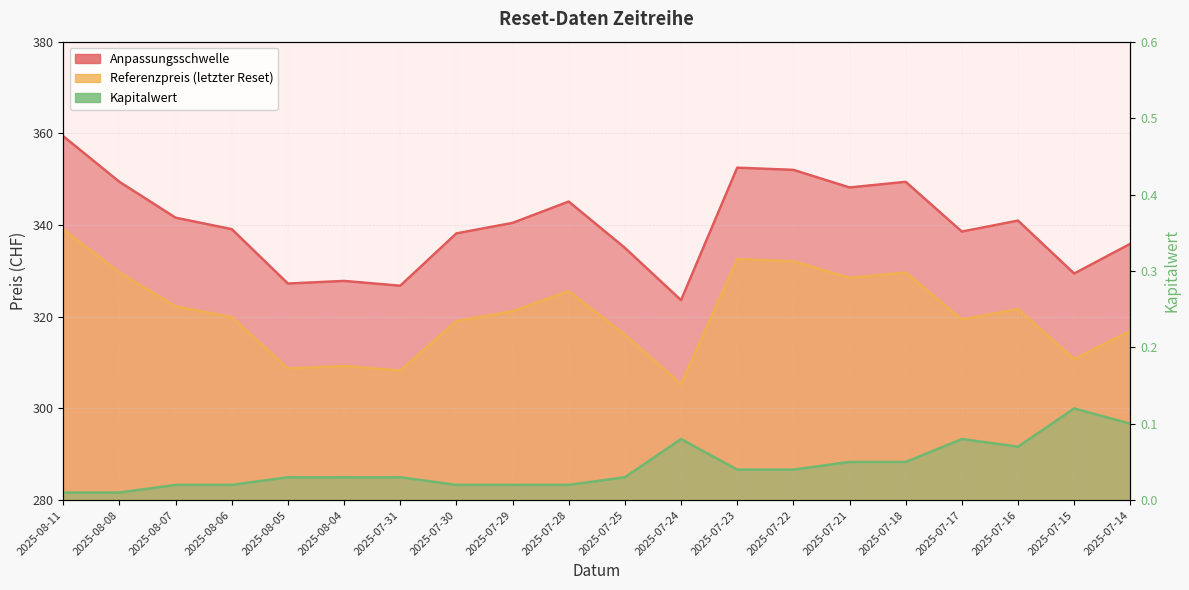

Reading right to left, list all the values displayed in this chart.

Anpassungsschwelle: 335.9	329.4	341.0	338.6	349.4	348.2	352.0	352.5	323.6	335.0	345.1	340.5	338.2	326.8	327.8	327.2	339.1	341.6	349.4	359.4
Referenzpreis: 316.9	310.8	321.7	319.4	329.6	328.5	332.1	332.6	305.3	316.1	325.6	321.2	319.0	308.3	309.3	308.7	319.9	322.3	329.6	339.0
Kapitalwert: 0.1	0.1	0.1	0.1	0.1	0.1	0.0	0.0	0.1	0.0	0.0	0.0	0.0	0.0	0.0	0.0	0.0	0.0	0.0	0.0